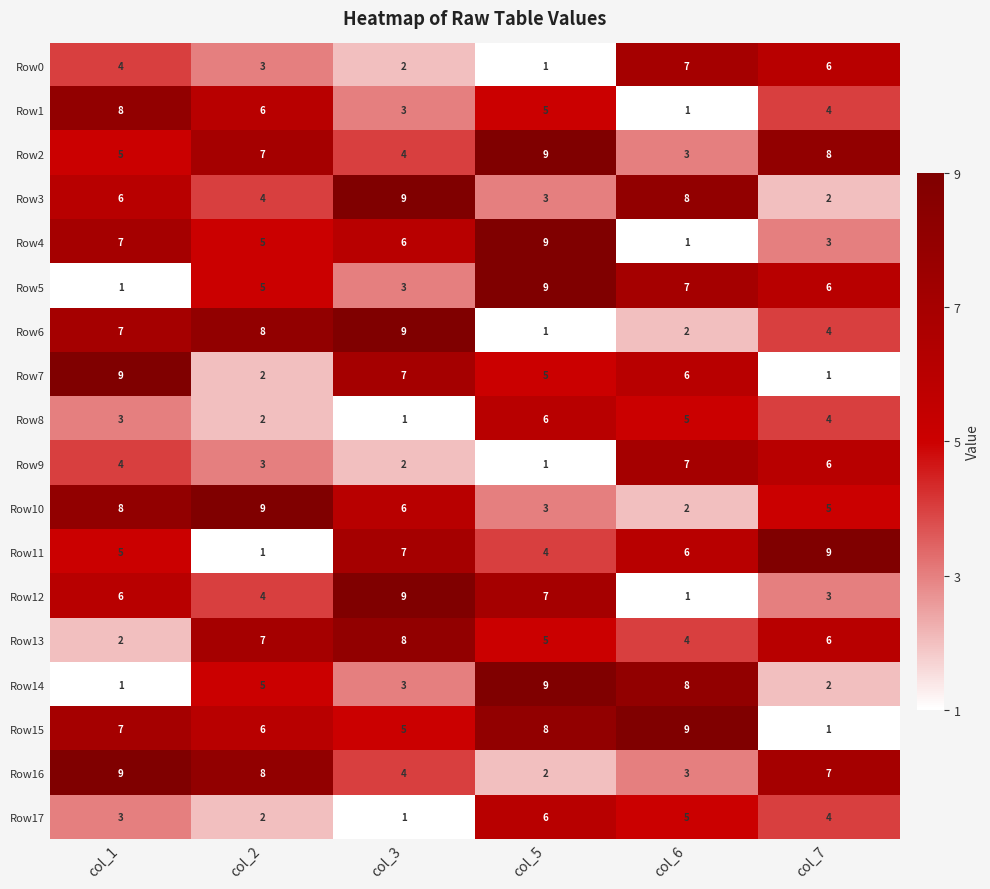

Which series changed the most between col_1 and col_3?

Row13